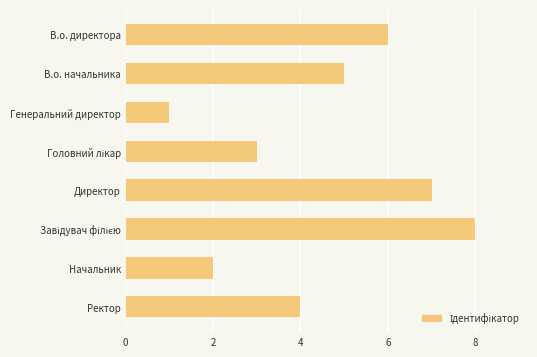

What is the greatest value displayed?

8